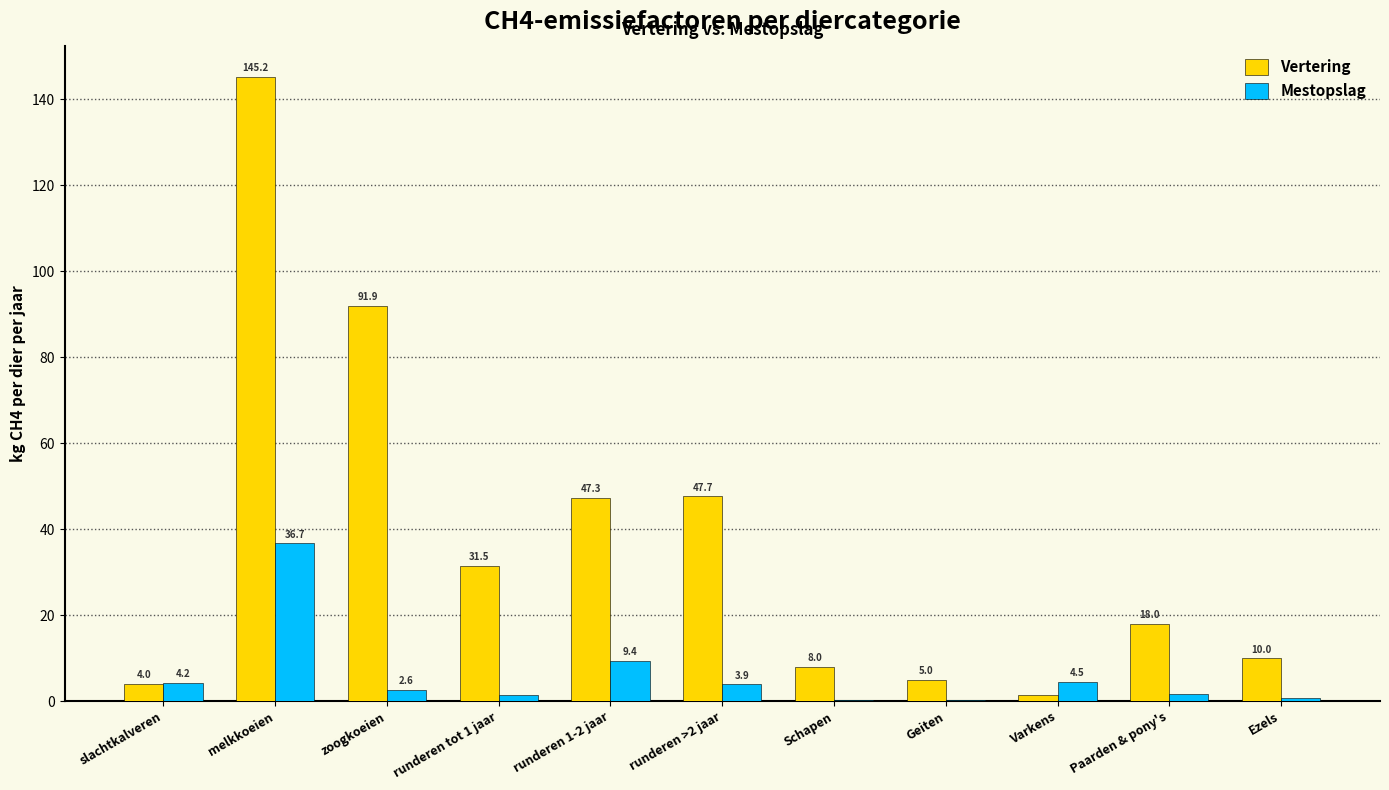

Between melkkoeien and runderen >2 jaar, which series saw the biggest shift?

Vertering